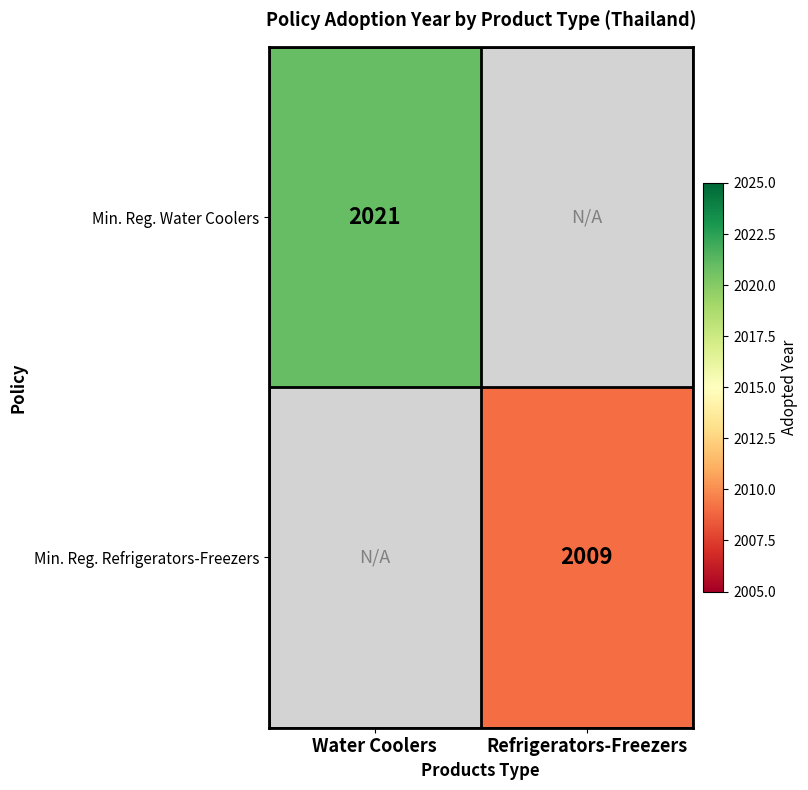

The value of Min. Reg. Refrigerators-Freezers at Refrigerators-Freezers is 3437. True or false?

False